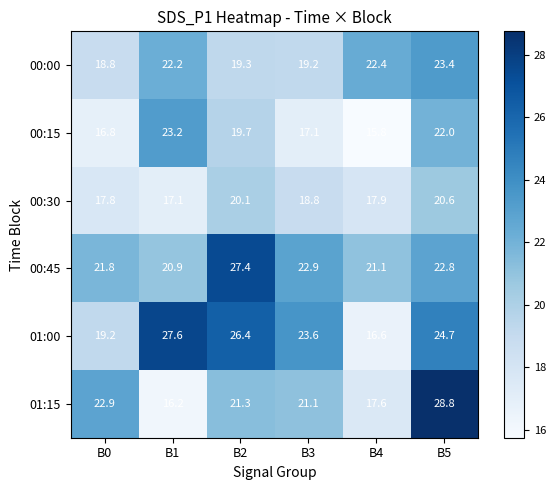

Which category has the lowest value across all series?

B4